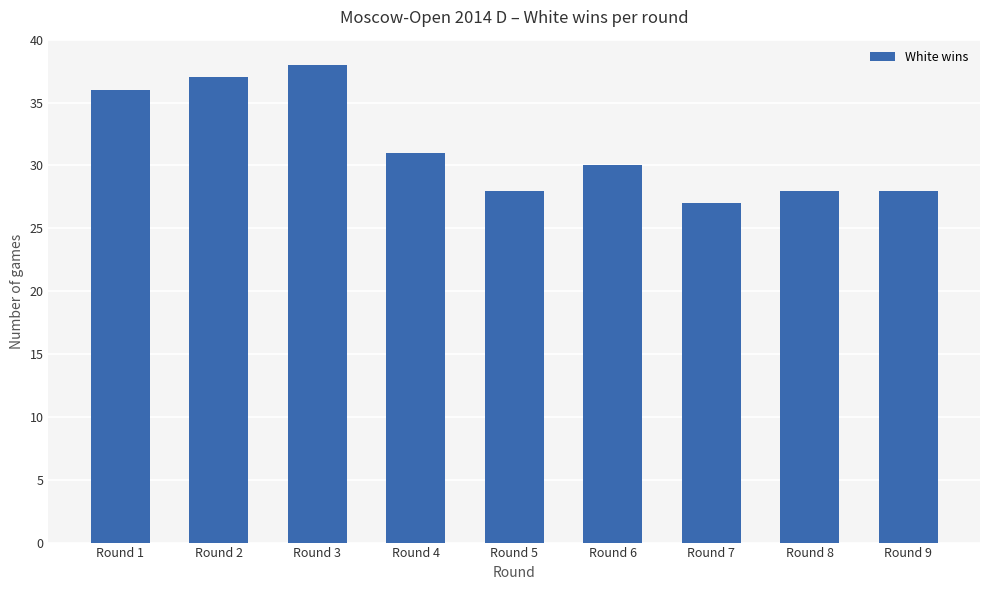

Reading left to right, list all the values displayed in this chart.

36	37	38	31	28	30	27	28	28